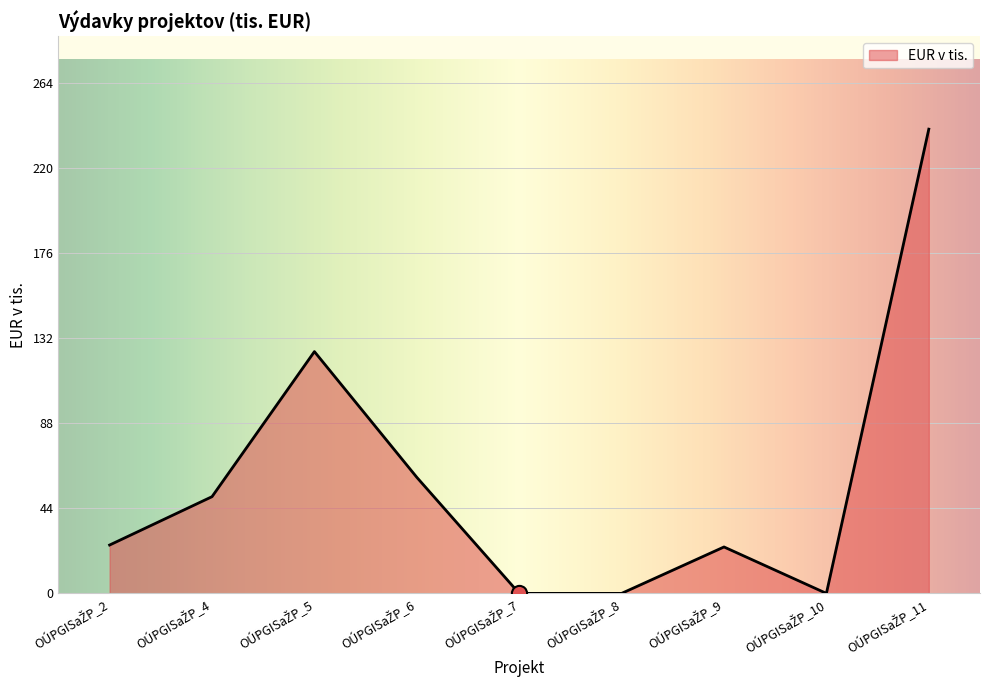

What is the difference between the maximum and minimum values?

240